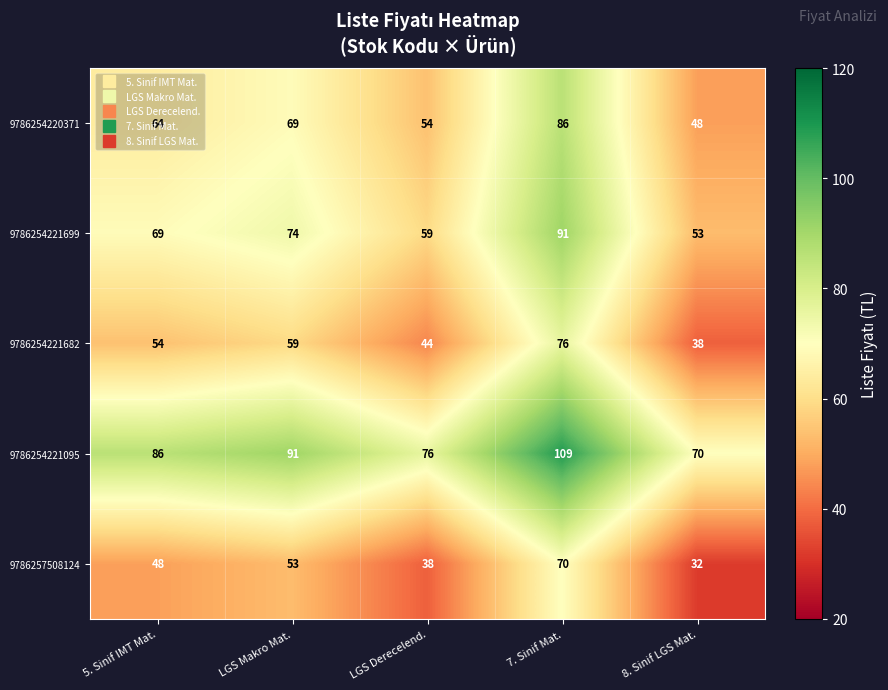

How many categories are shown in the chart?

5